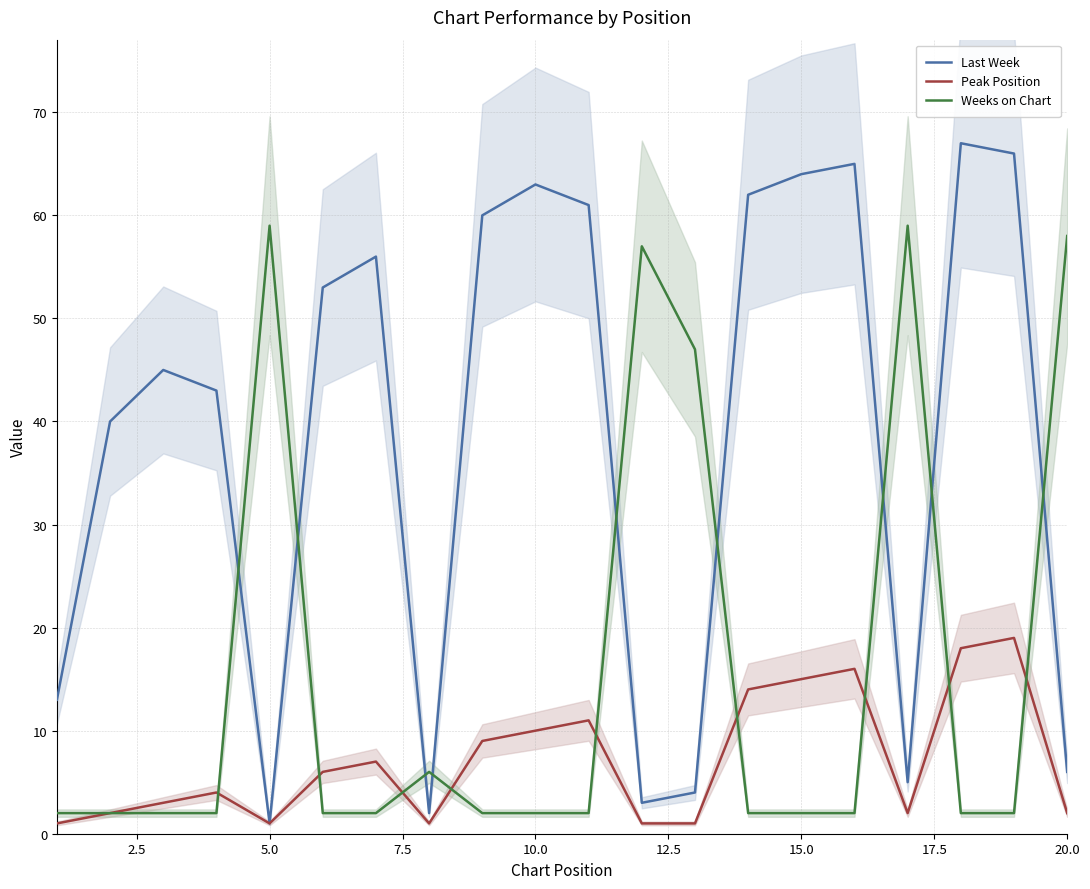

Which series has the widest spread of values?

Last Week